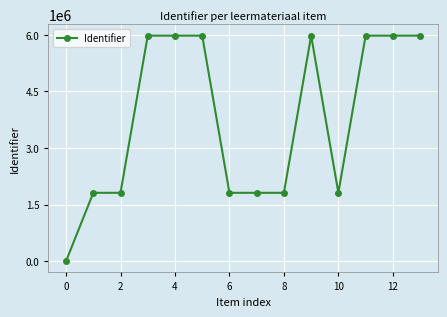

What is the value of the 9th point from the left?

1810569